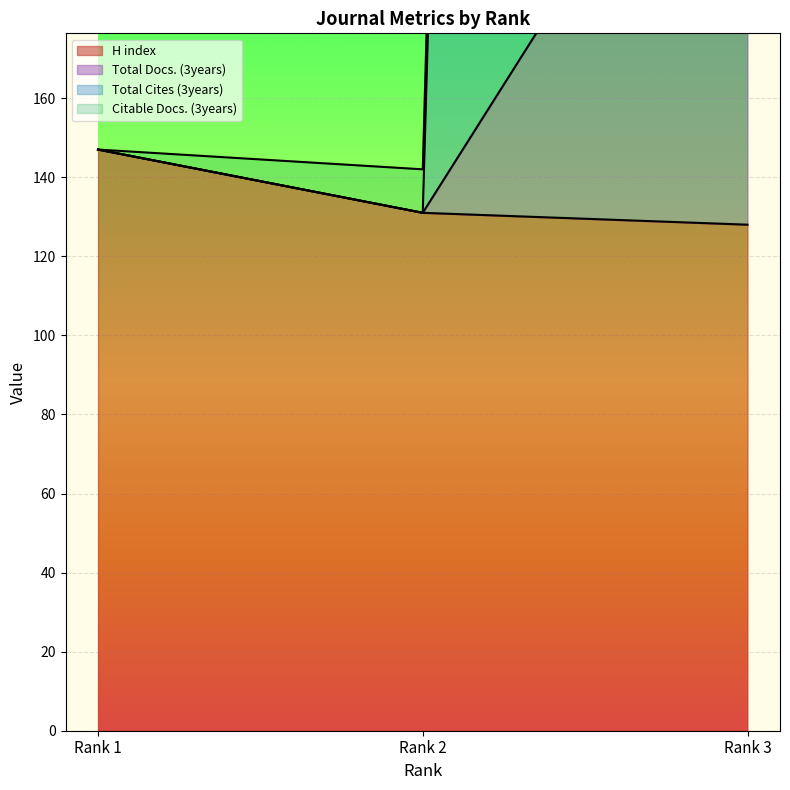

What is the difference between the highest and lowest values at Rank 3?

2969